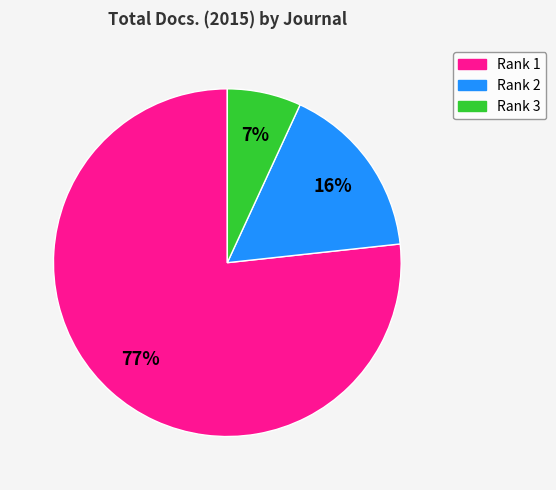

Is the sum of Rank 2 and Rank 3 greater than half?

No